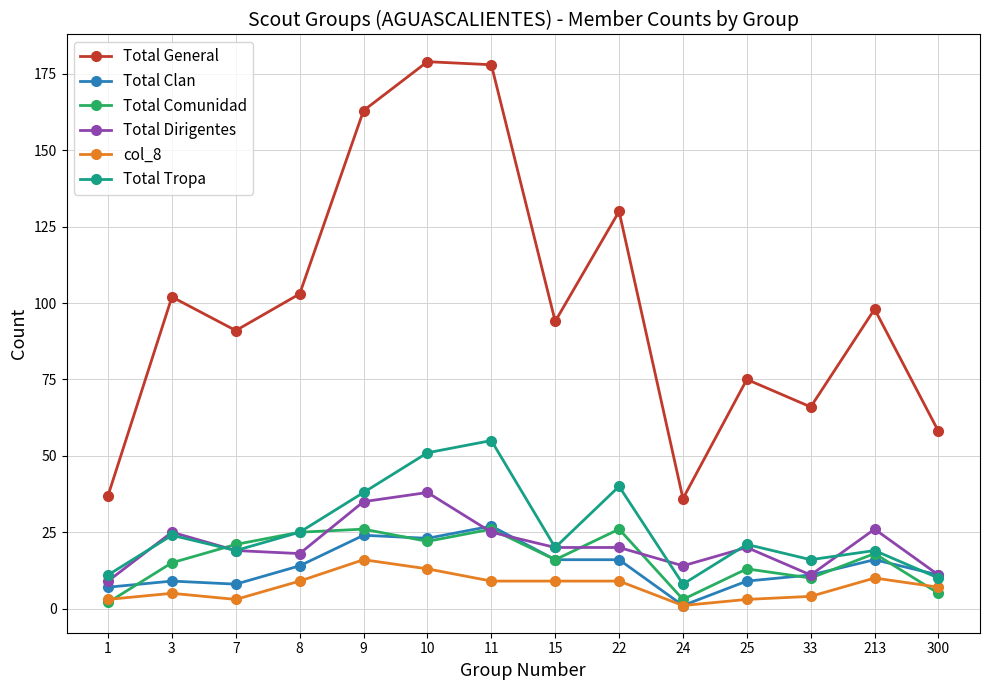

Where do Total Comunidad and Total Tropa first cross each other?

3 and 7